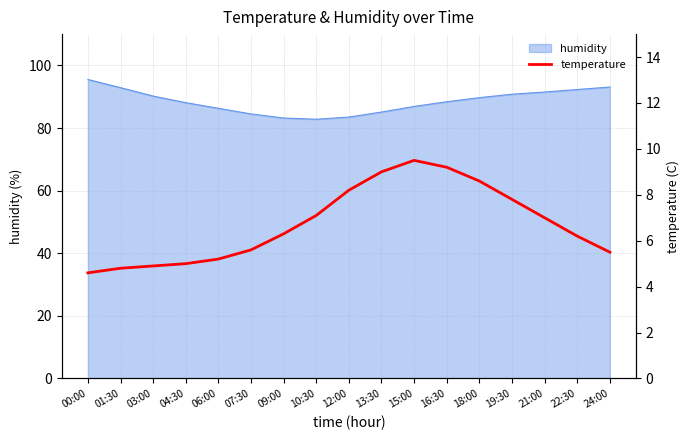

True or false: the data shows 13.4 at 12:00.

False